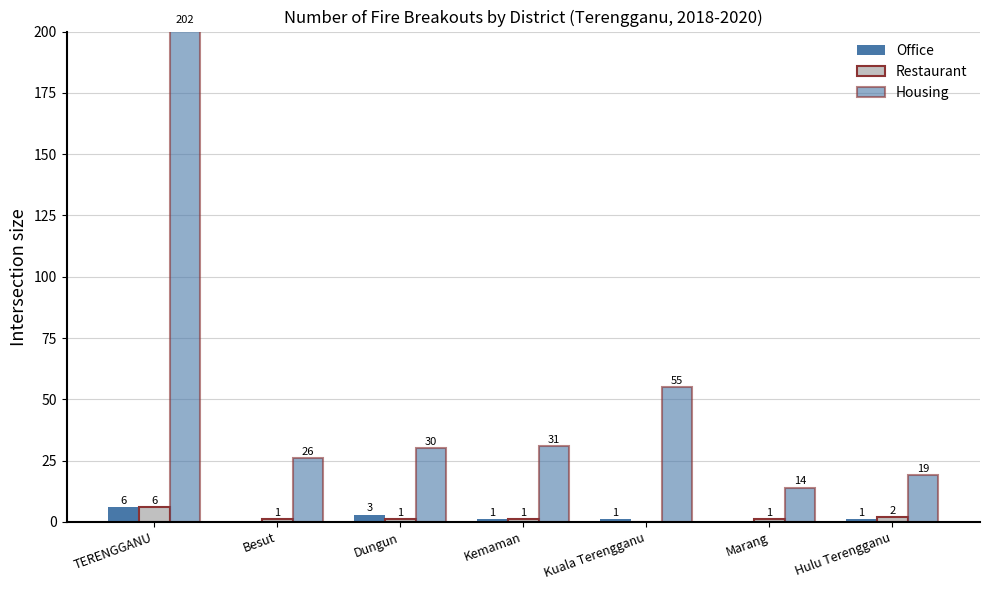

What is the difference between the maximum and minimum values in the Office series?

6